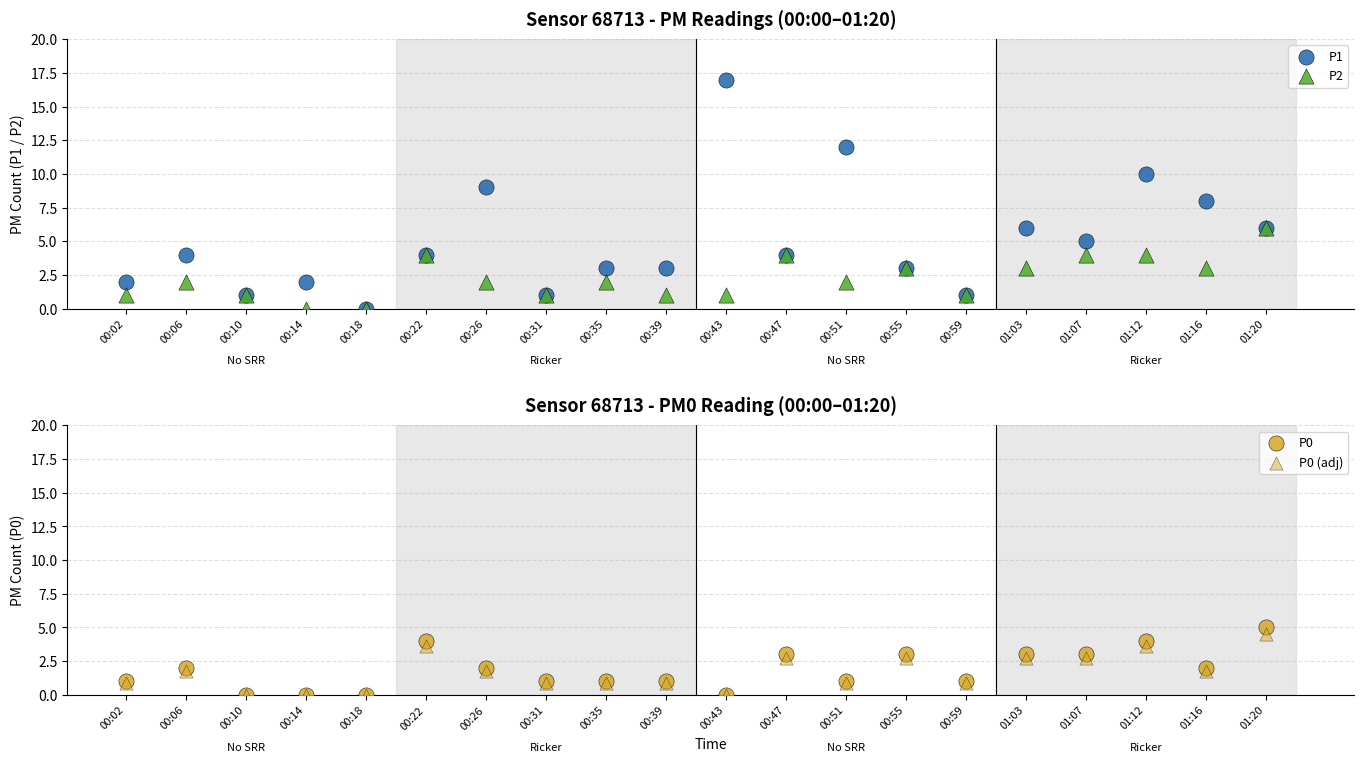

Which series contains the lowest Y value?

P1